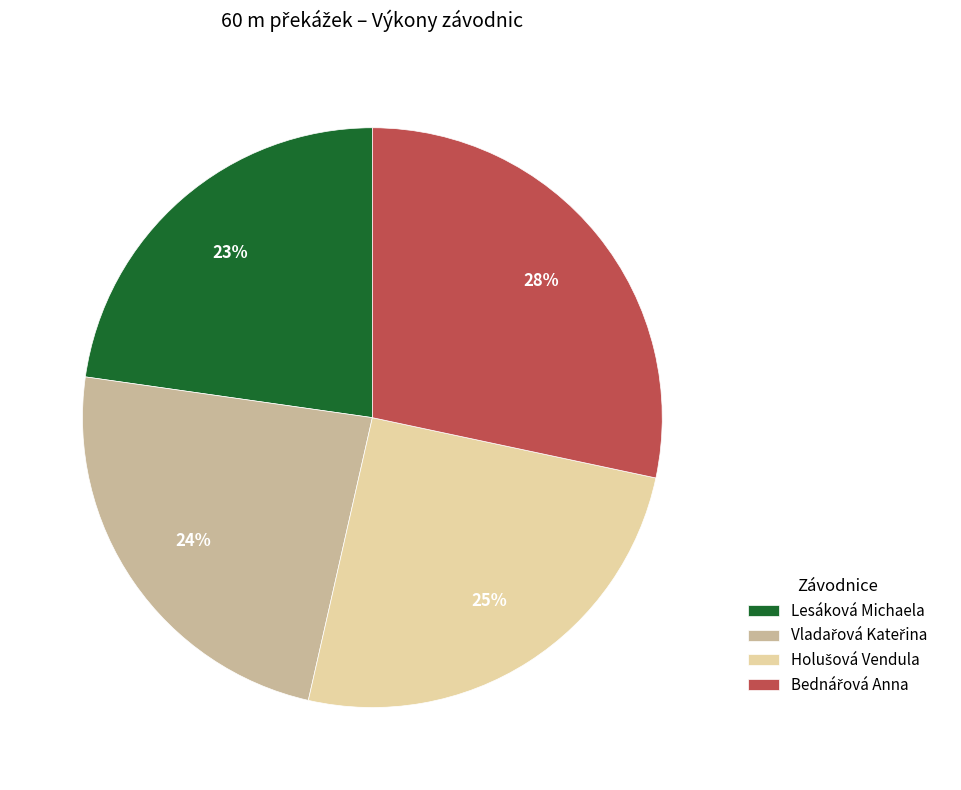

To the nearest percent, what is the average slice percentage?

25%